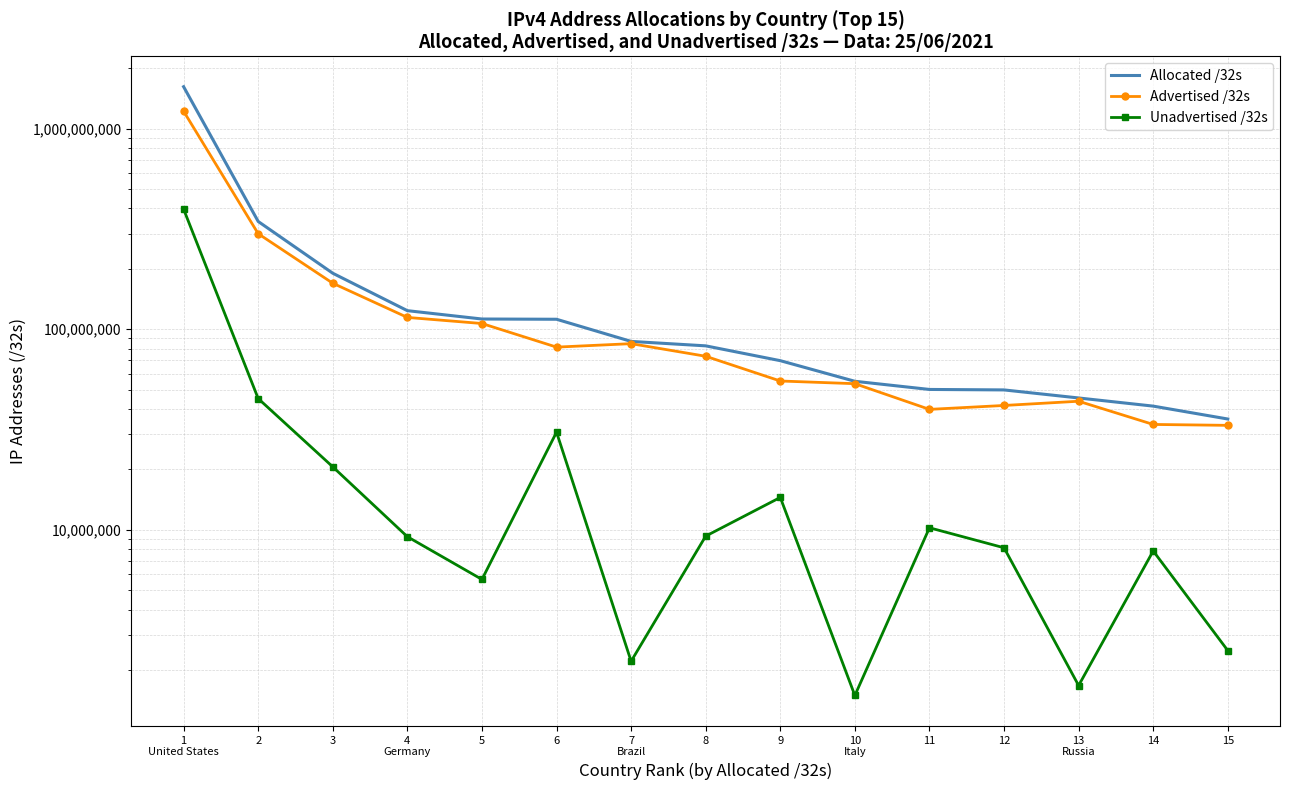

What is the total value across all series at 10
Italy?

110067328